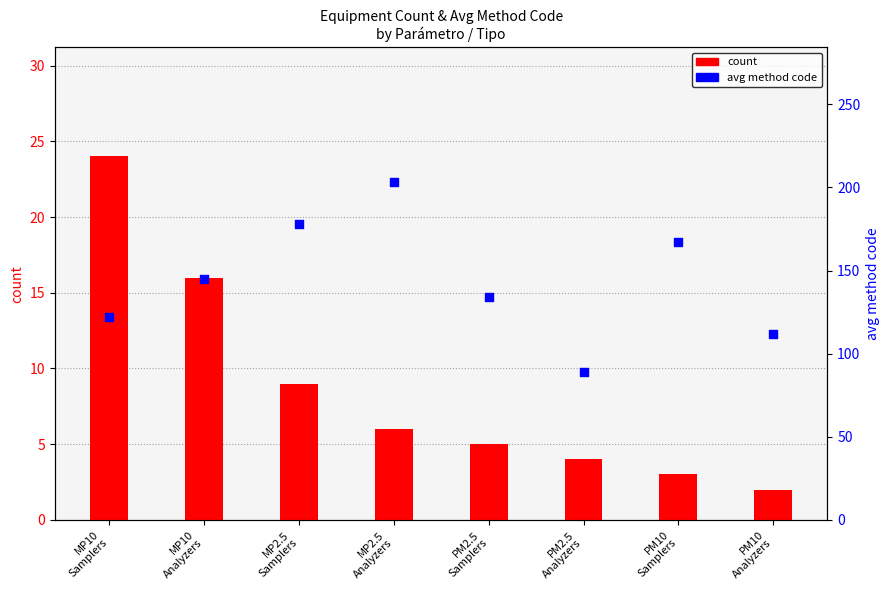

At which category is the sum across all series the highest?

MP2.5
Analyzers